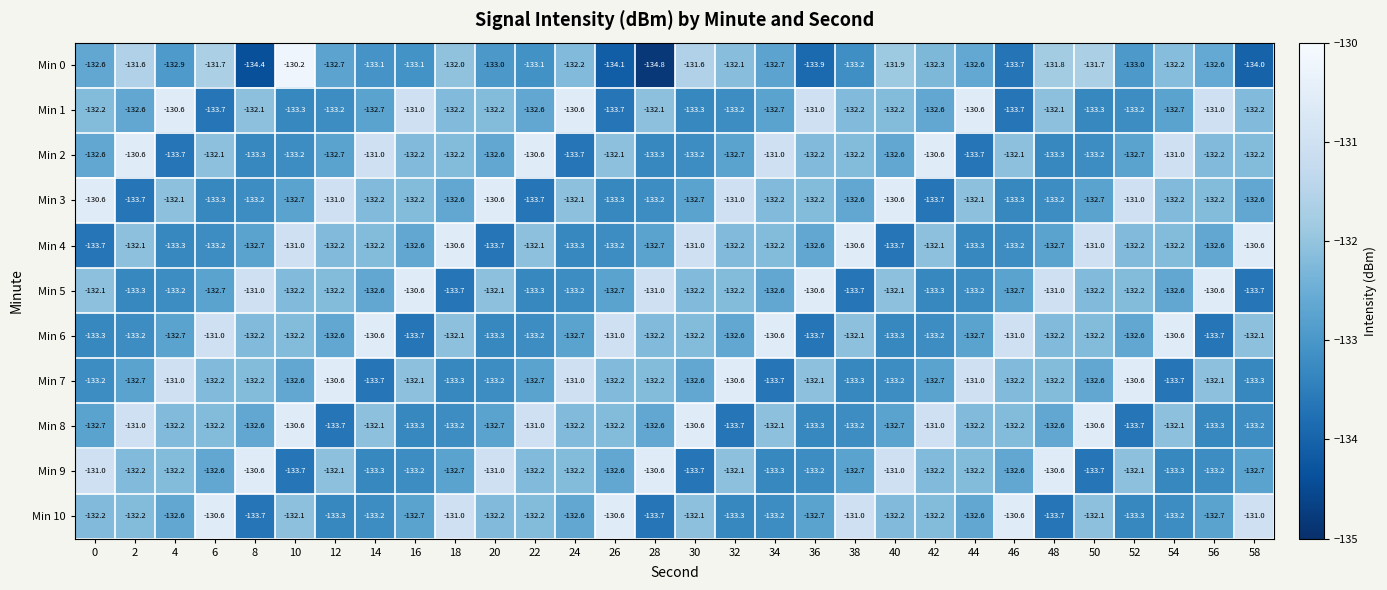

What is the minimum value shown in the chart?

-134.8